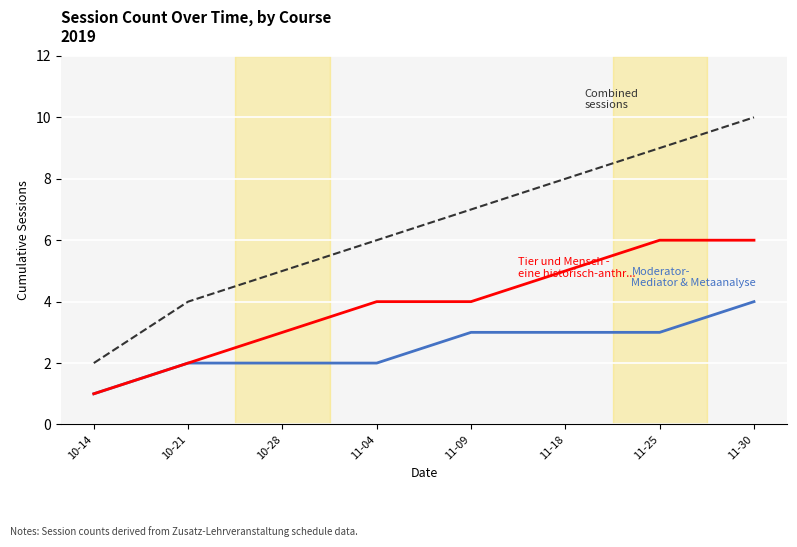

Reading left to right, transcribe all the data shown in this chart.

Moderator- Mediator & Metaanalyse: 1	2	2	2	3	3	3	4
Tier und Mensch - eine historisch-anthr...: 1	2	3	4	4	5	6	6
Combined sessions: 2	4	5	6	7	8	9	10